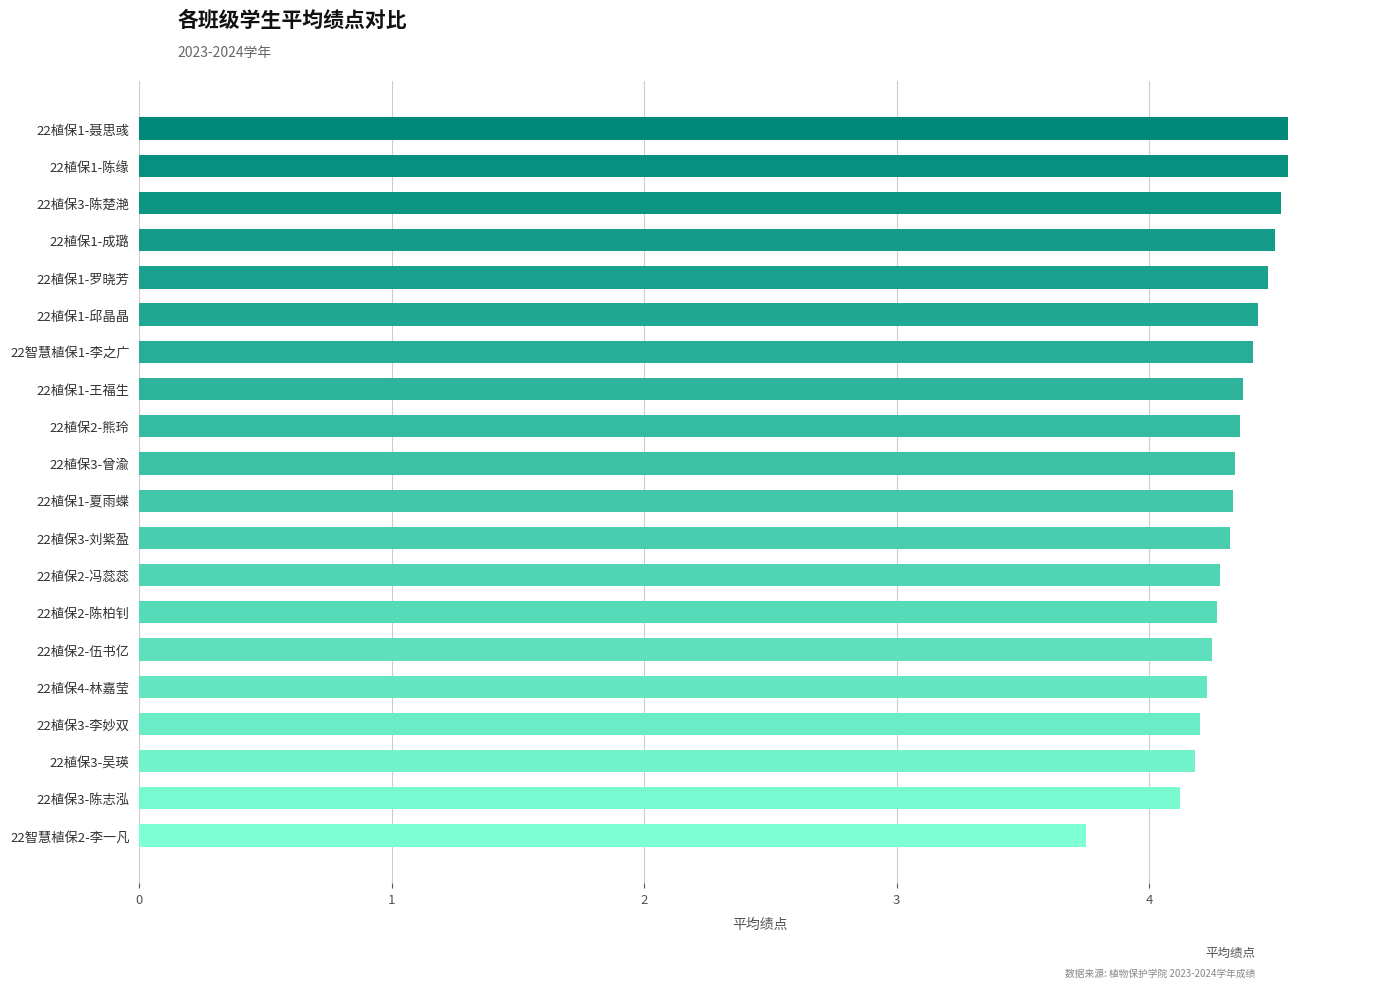

Are the bars horizontal?

Yes